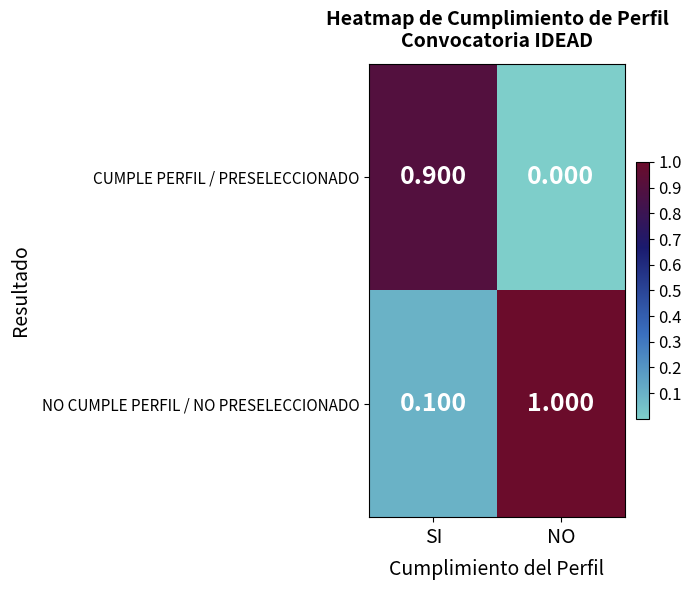

Which series has the largest total across all categories?

NO CUMPLE PERFIL / NO PRESELECCIONADO